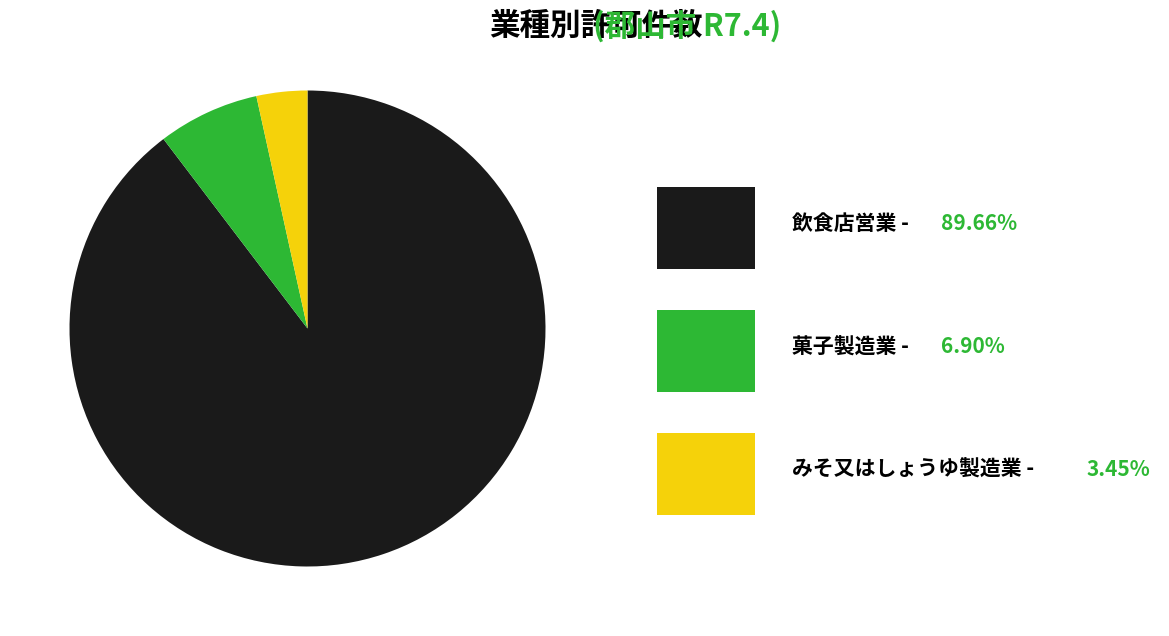

Is there a majority slice in this chart?

Yes